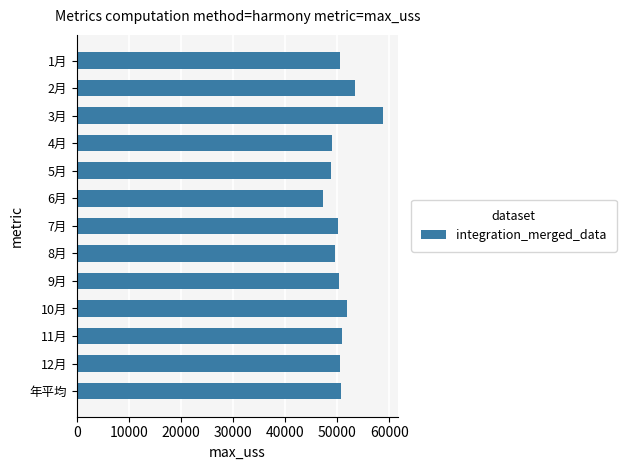

How many distinct data groups are displayed?

1